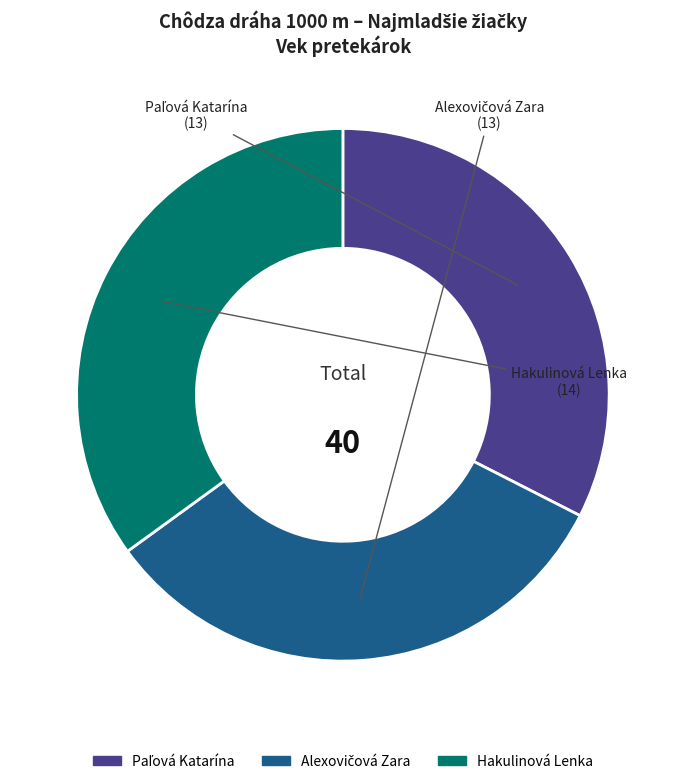

The Hakulinová Lenka slice represents 24% of the pie. True or false?

False